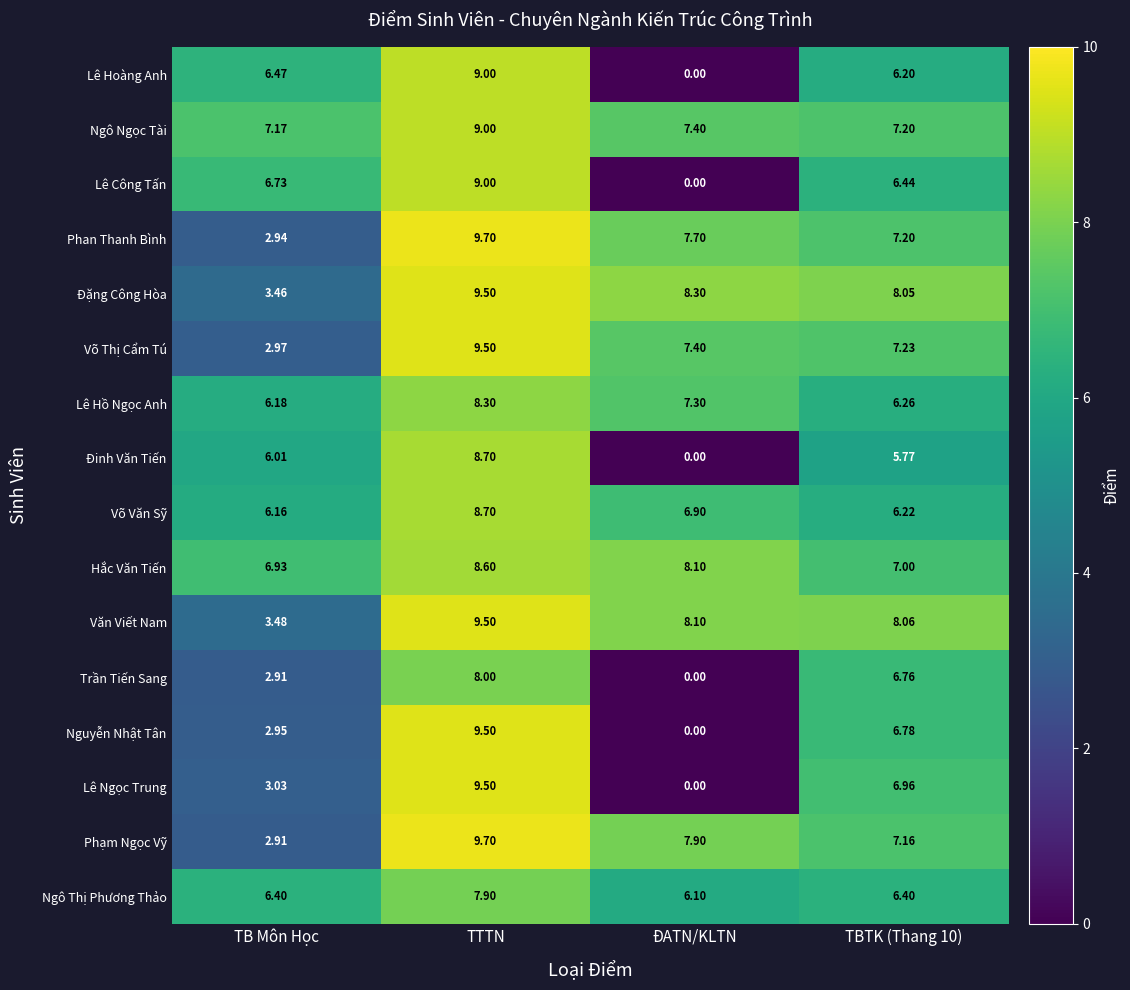

Which category has the lowest value across all series?

ĐATN/KLTN